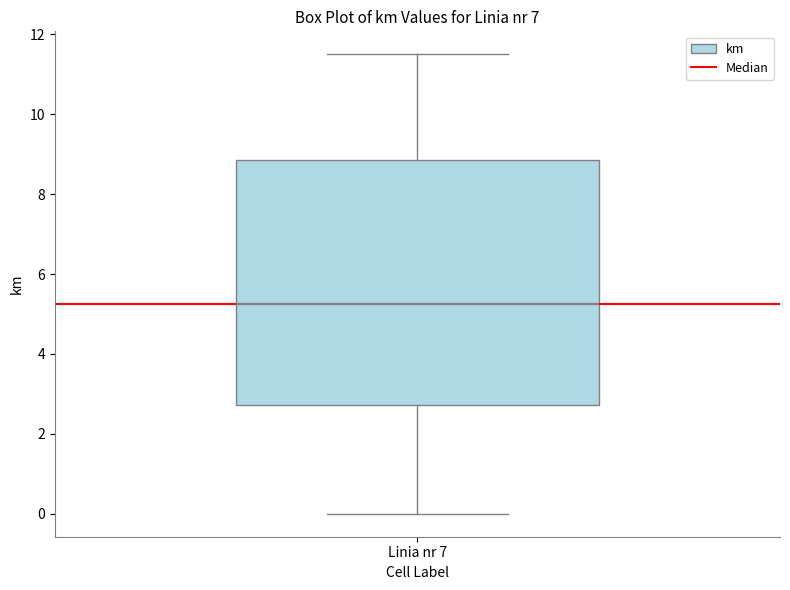

Read this box plot against the y-axis: the position of the median line, the range covered by the box, and the ends of both whiskers. The values are not printed on the chart, so give them approximately, as read against the axis.

median 5.2, box 2.8 to 8.8, whiskers 0.0 to 11.6